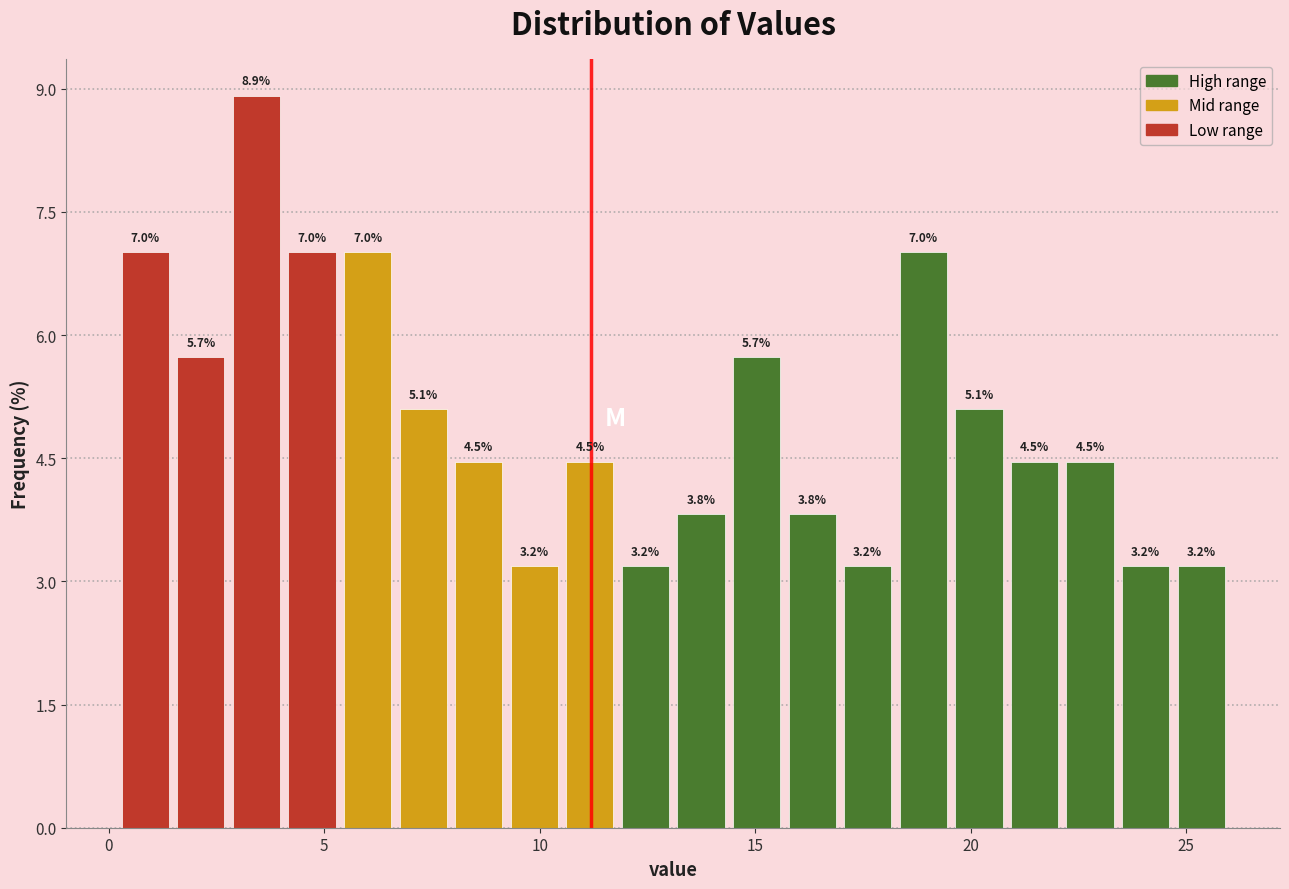

Read against the x-axis, roughly where is the centre of the tallest bar?

3.5